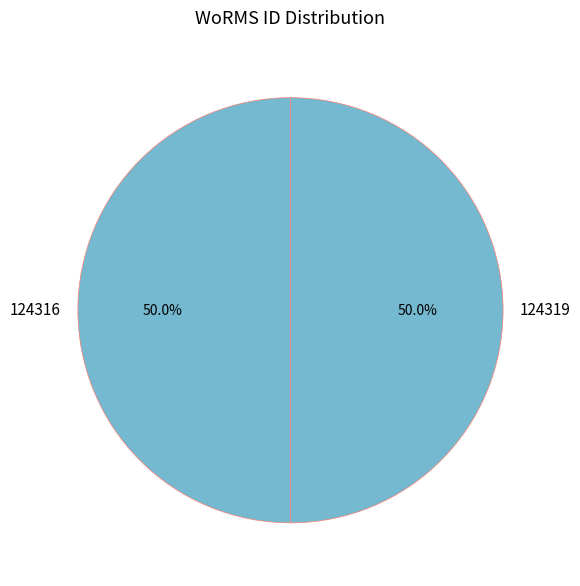

Approximately how many times larger is the value at 124316 compared to 124319?

1.0